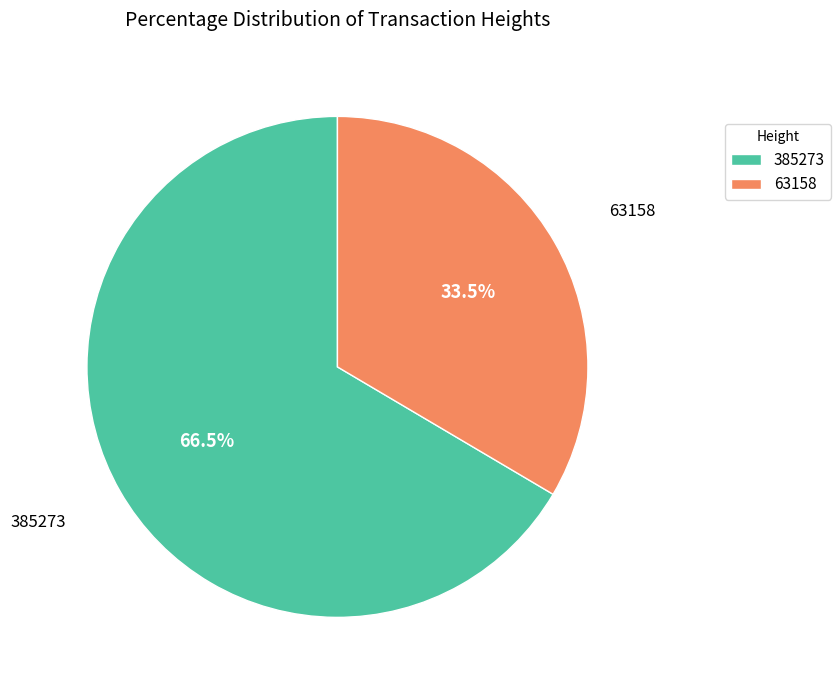

Is there a majority slice in this chart?

Yes